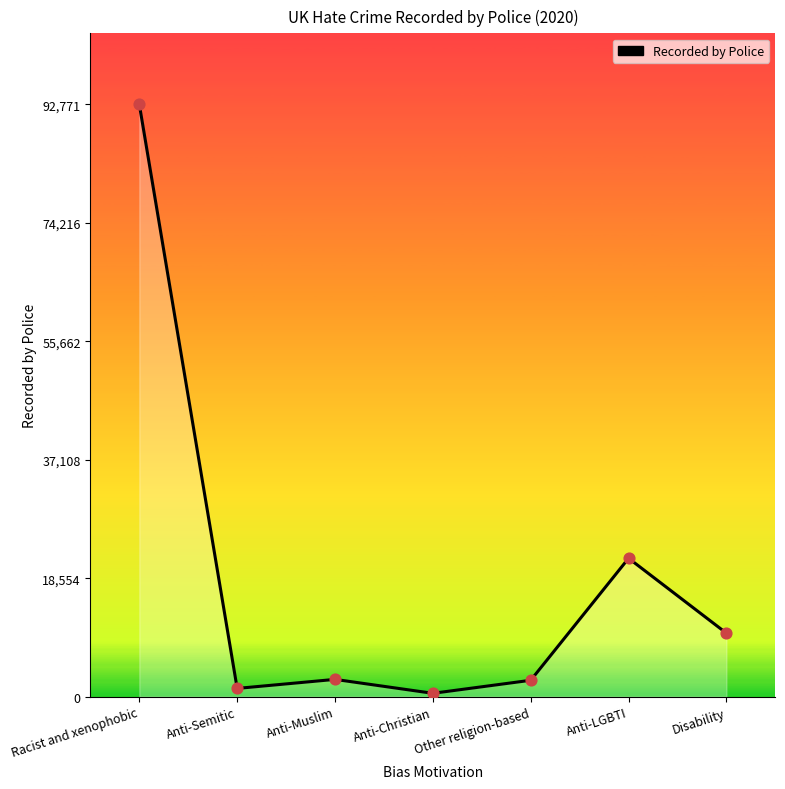

What is the change in value from Anti-Christian to Disability?

+9422